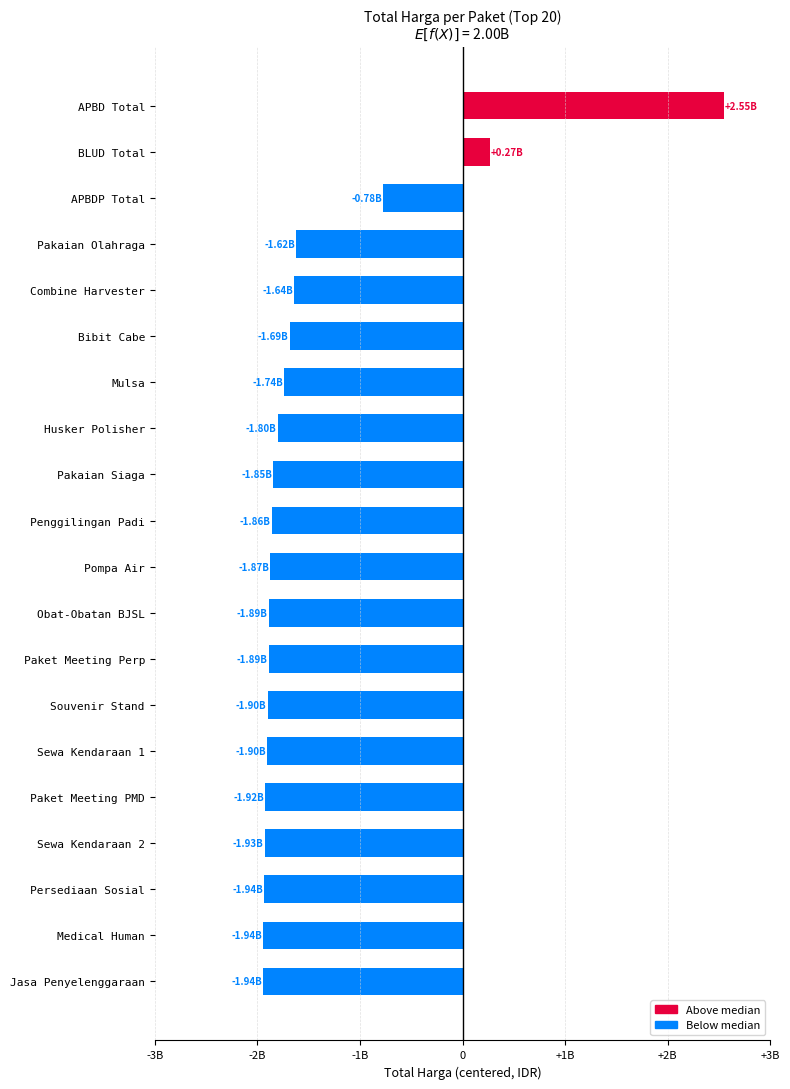

At which category does the chart reach its peak across all series?

APBD Total